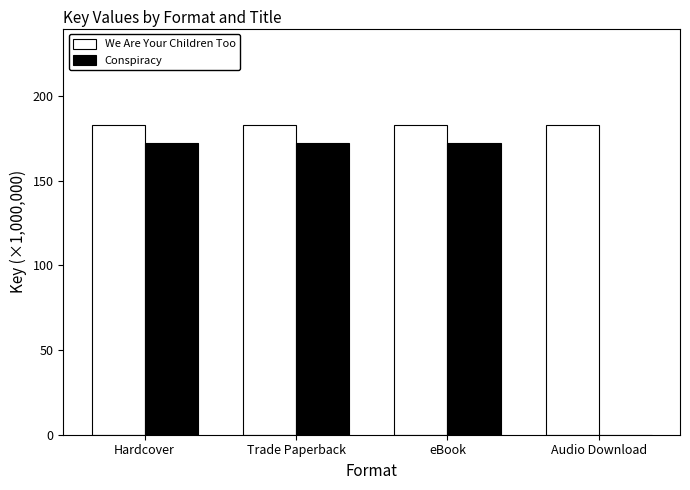

What is the difference between the Conspiracy values at Hardcover and Audio Download?

172.4